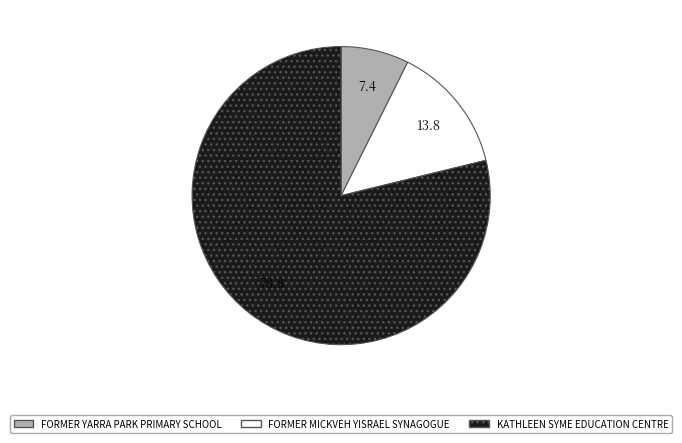

Between FORMER YARRA PARK PRIMARY SCHOOL and FORMER MICKVEH YISRAEL SYNAGOGUE, which is larger?

FORMER MICKVEH YISRAEL SYNAGOGUE